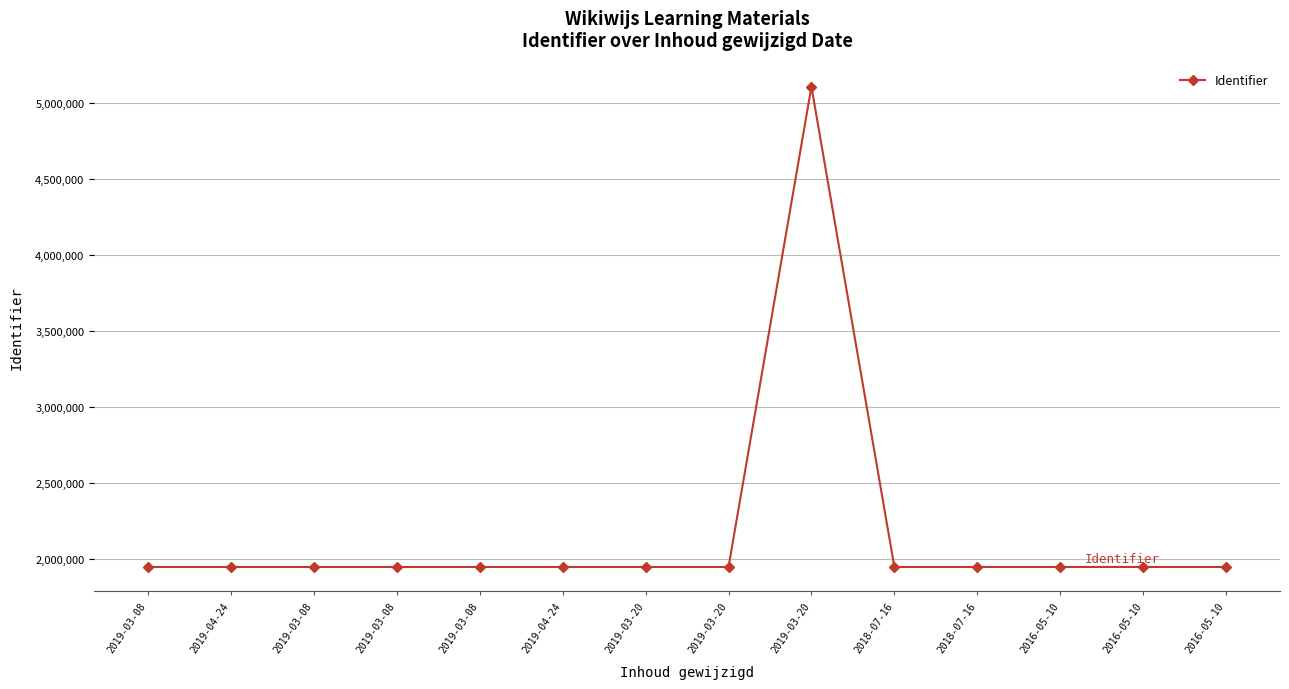

At which label does the data first exceed 1948683?

2019-03-20